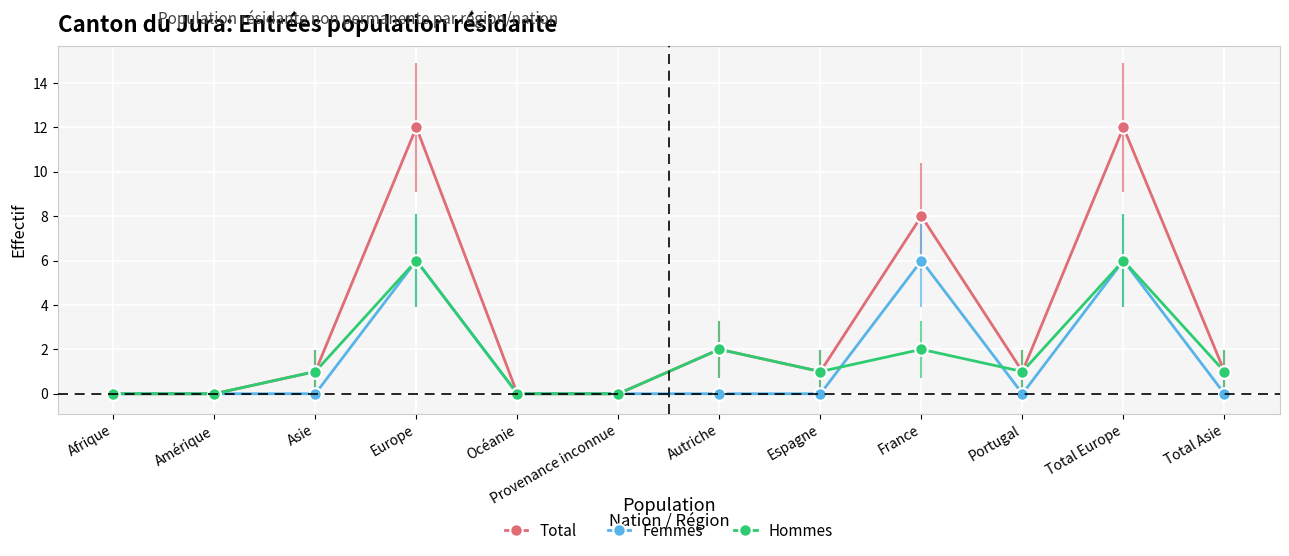

At how many categories does at least one series exceed 4?

3